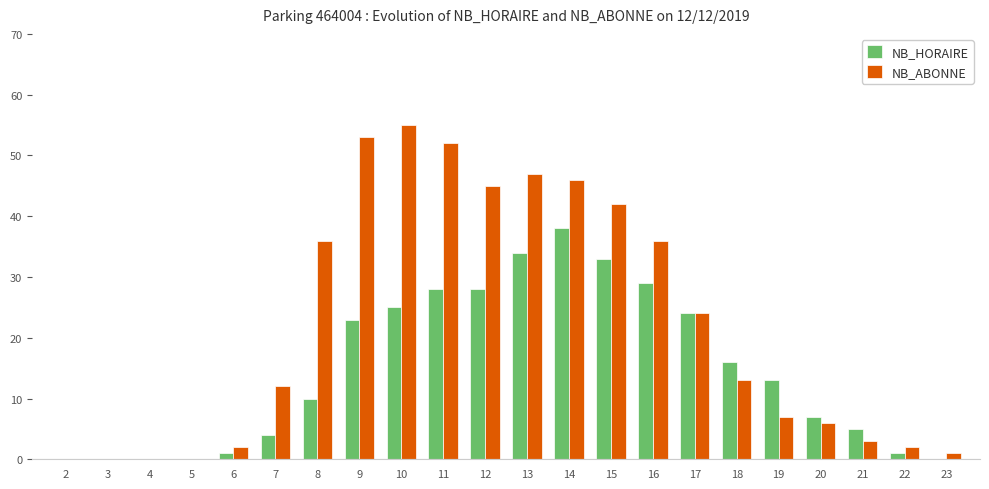

What is the sum of all NB_ABONNE values?

482